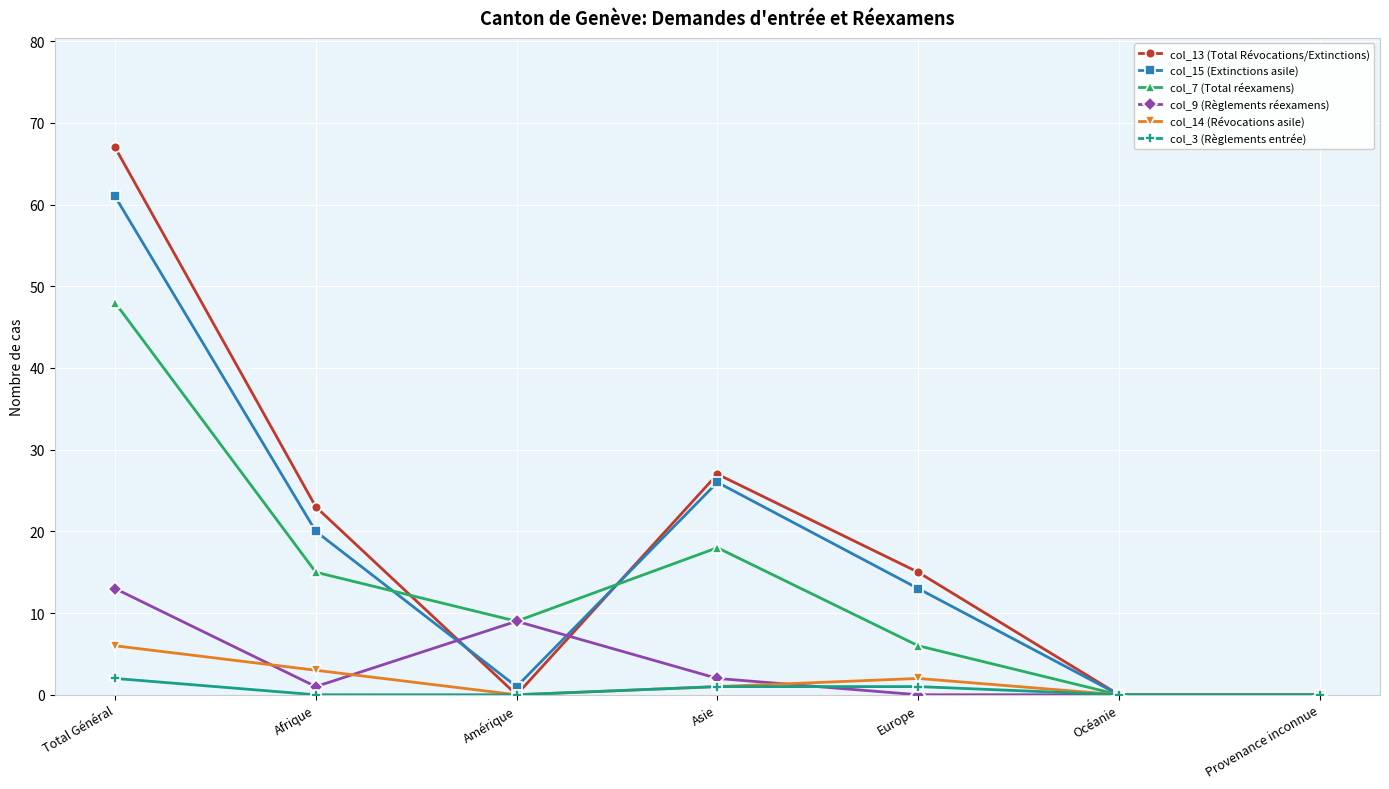

The col_13 (Total Révocations/Extinctions) series shows 30 at Afrique. True or false?

False